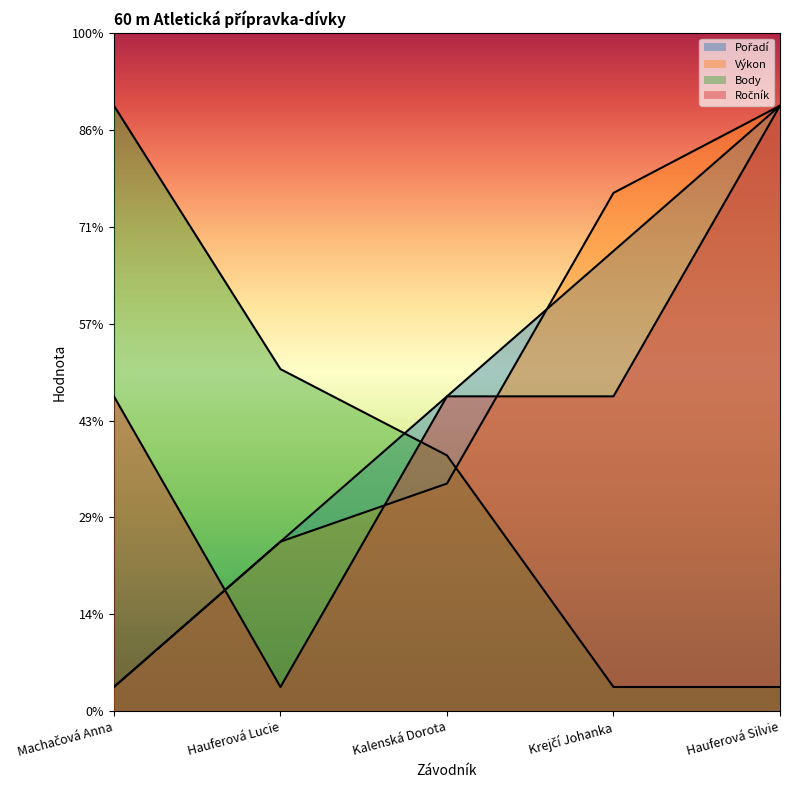

What is the greatest value displayed?

125.0